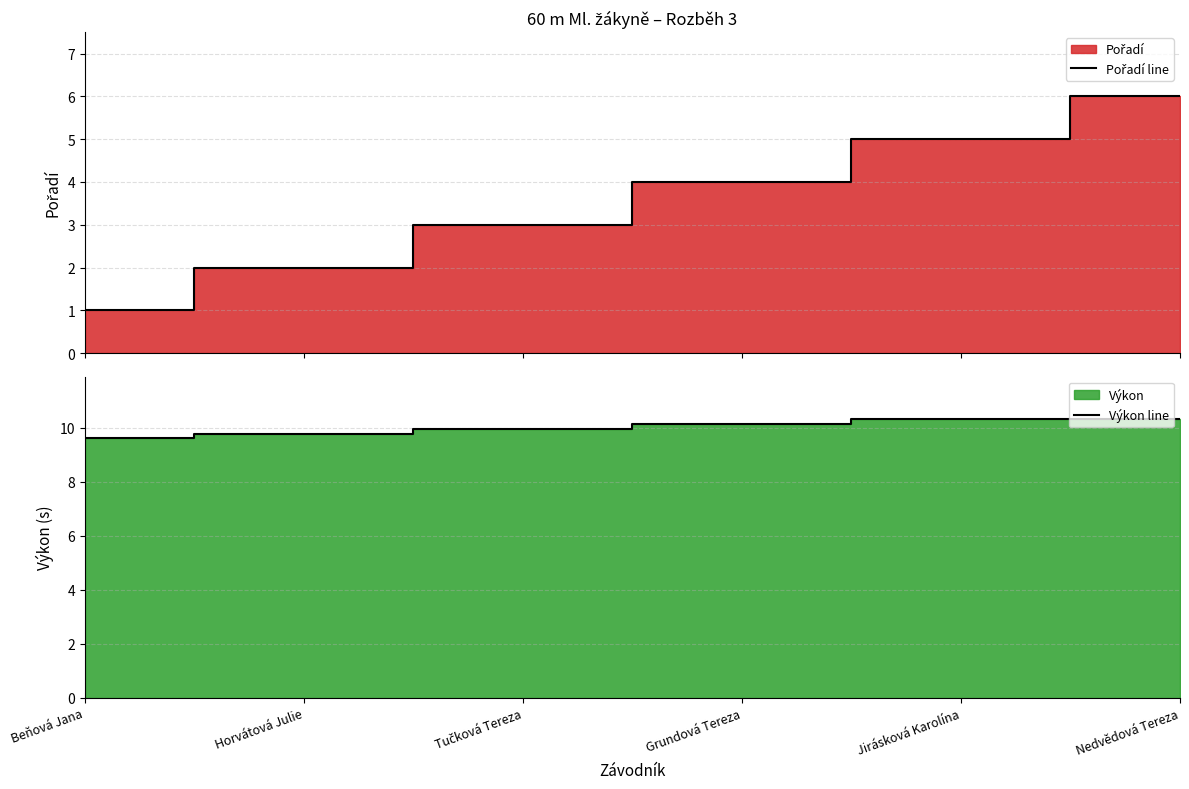

True or false: Pořadí line and Výkon line cross at least once.

False